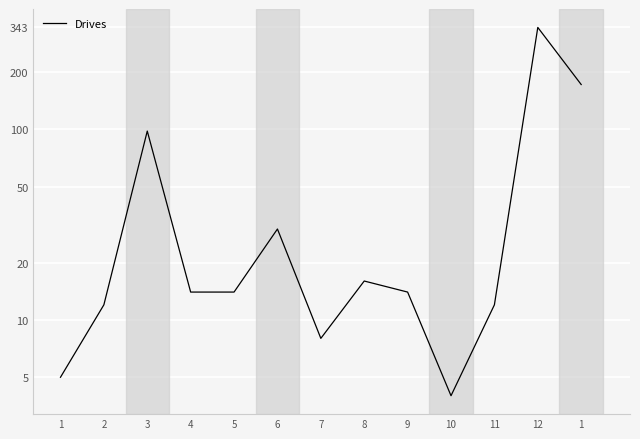

Which has a higher value, 12 or 5?

12